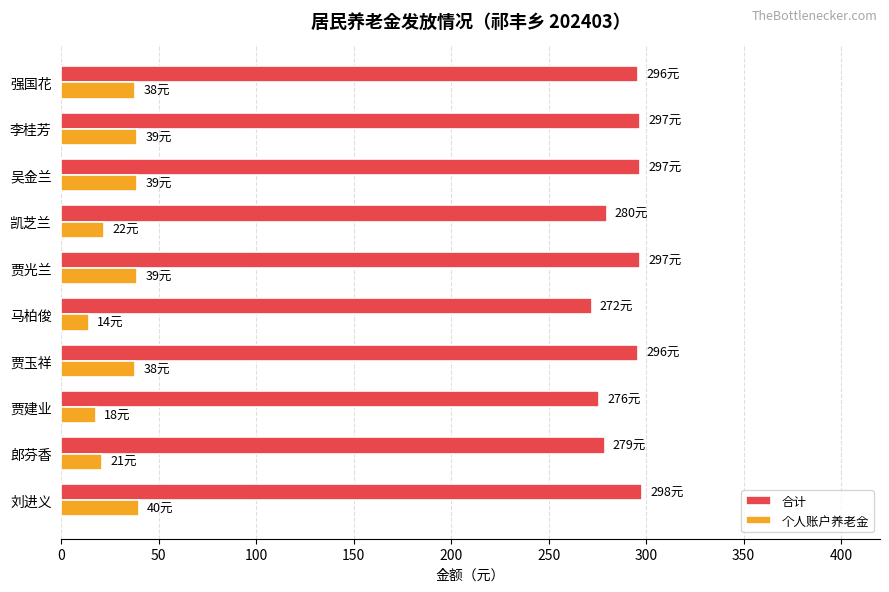

What is the sum of all 合计 values?

2888